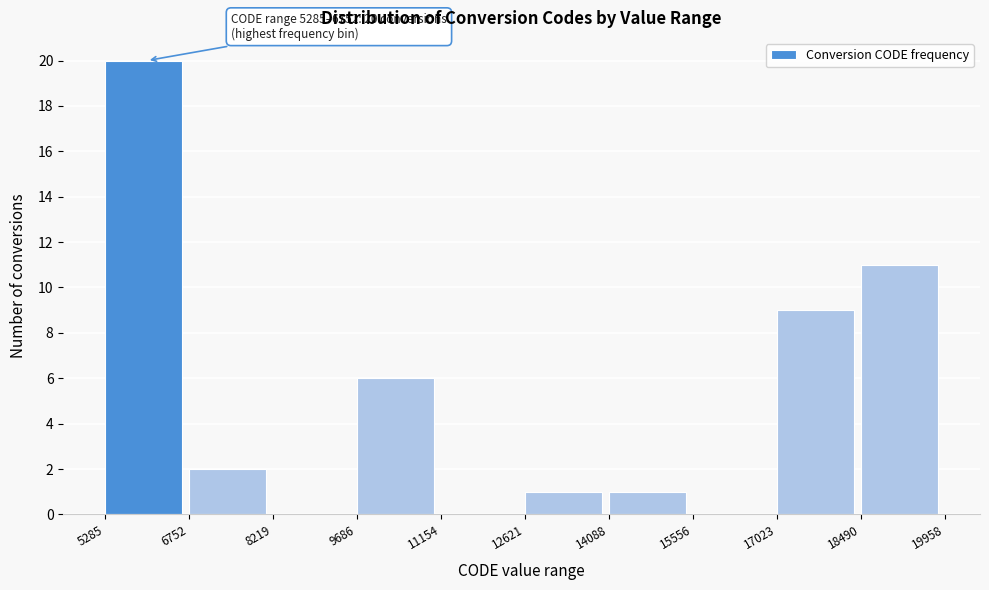

Over which range of the x-axis is the bar tallest?

5285 to 6752